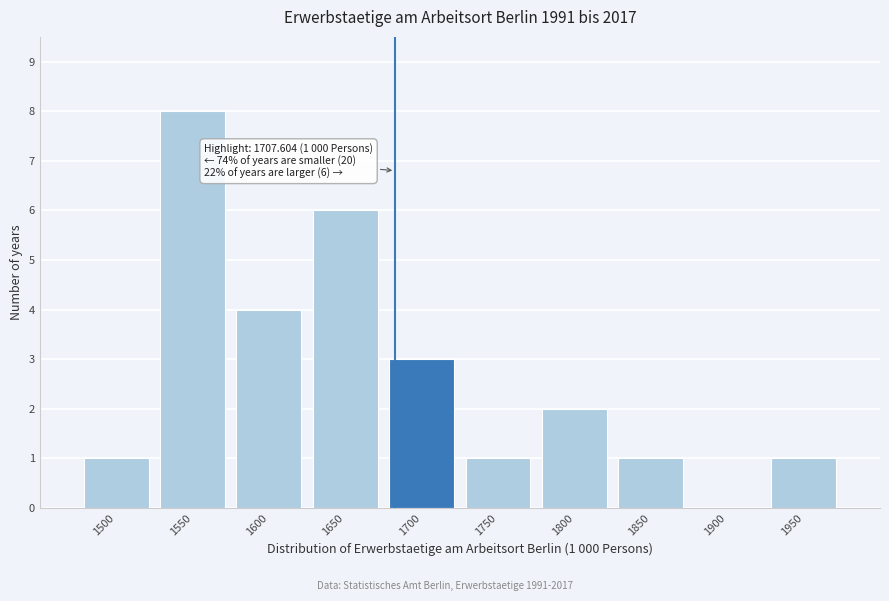

Reading left to right, list all the values displayed in this chart.

1500=1	1550=8	1600=4	1650=6	1700=3	1750=1	1800=2	1850=1	1900=0	1950=1